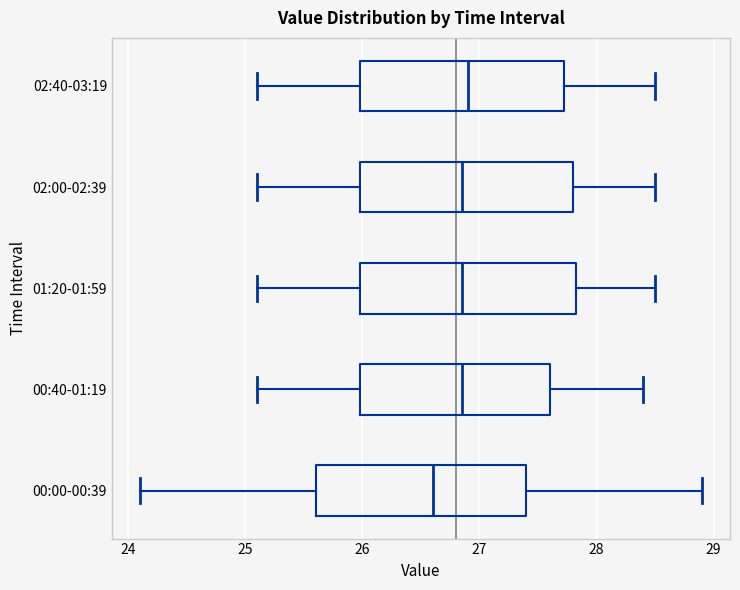

Where does the median line of the box for 02:00-02:39 sit on the x-axis? The values are not printed on the chart, so give them approximately, as read against the axis.

26.9